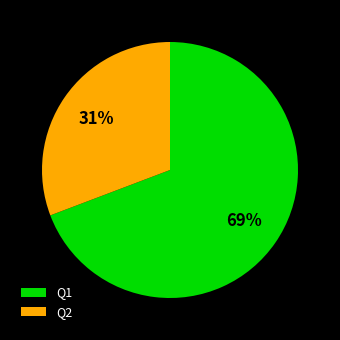

The Q2 slice represents 31% of the pie. True or false?

True